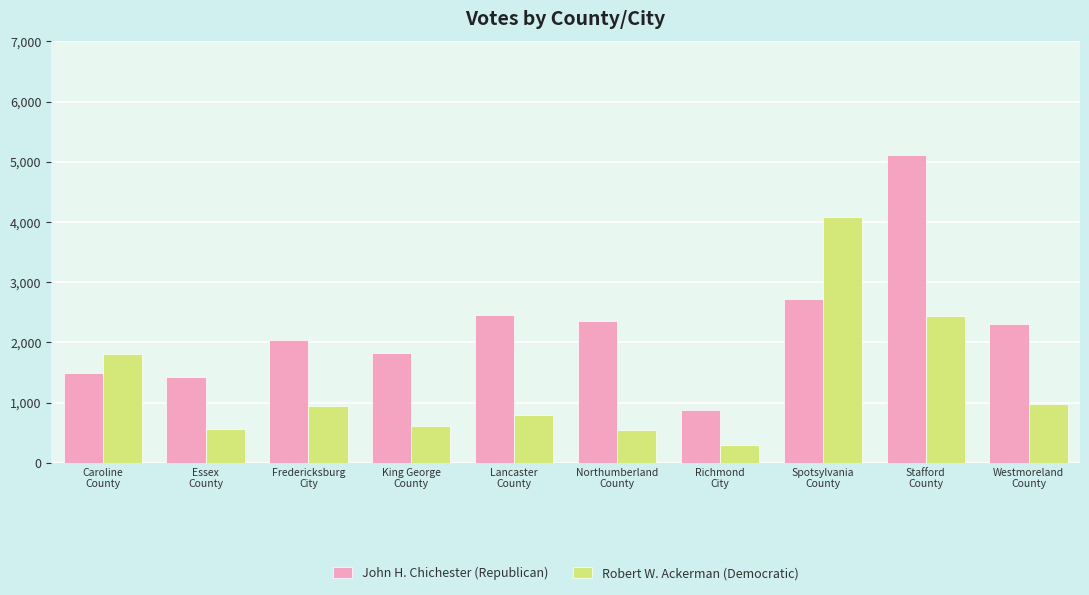

At which category does the chart reach its peak across all series?

Stafford
County